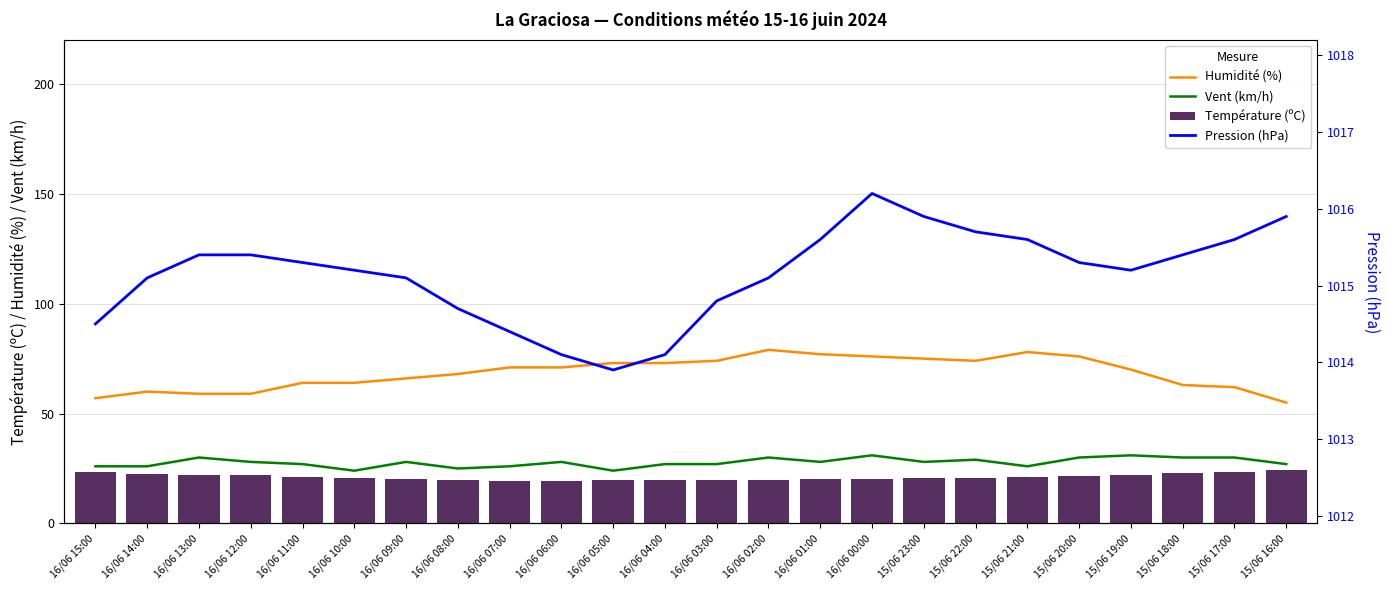

Where does the Vent (km/h) series first go above 28?

16/06 13:00